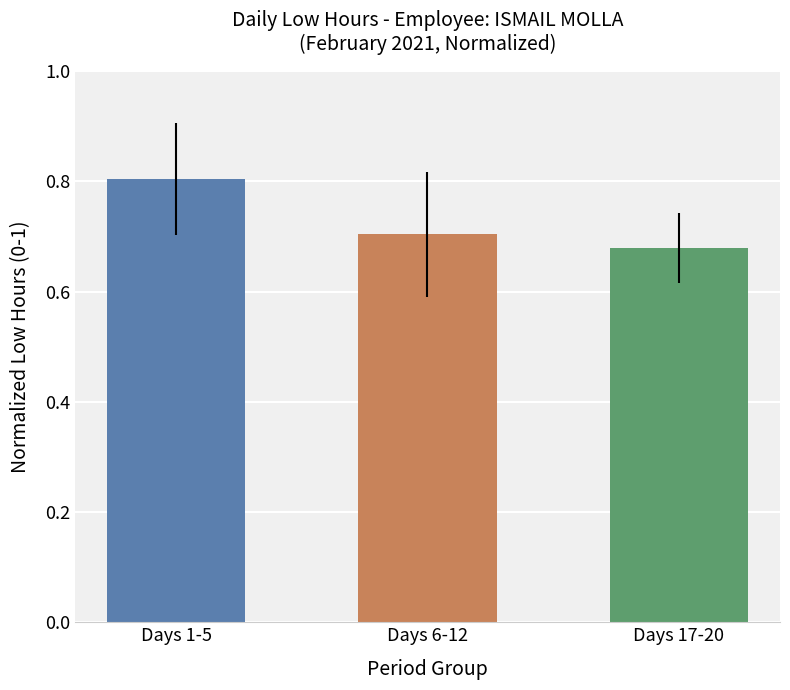

How many categories are shown in the chart?

3